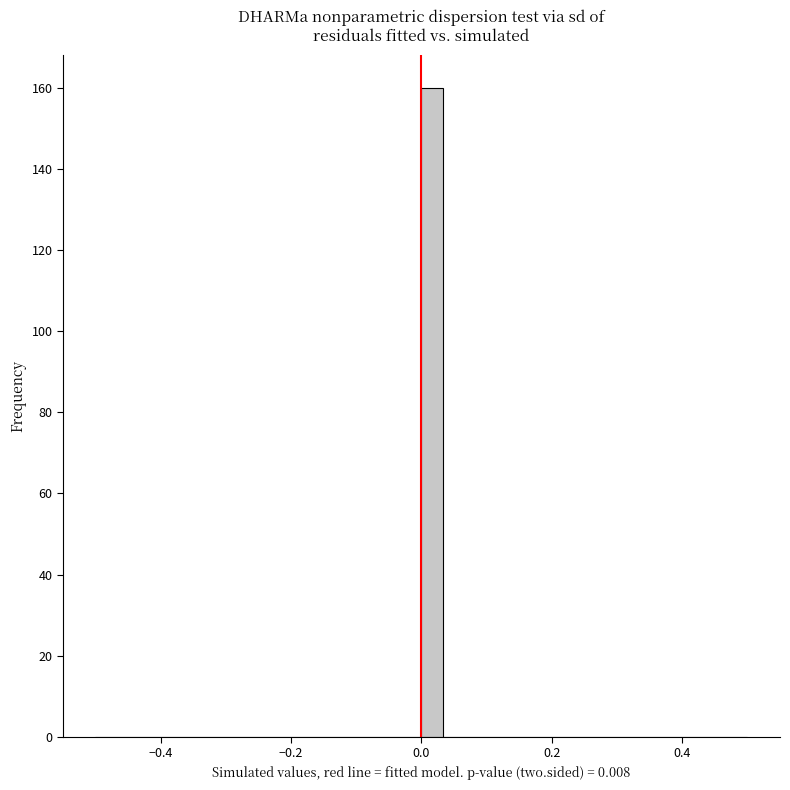

Around what value on the x-axis is the tallest bar? Give the approximate position of its centre, as read against the axis.

0.02